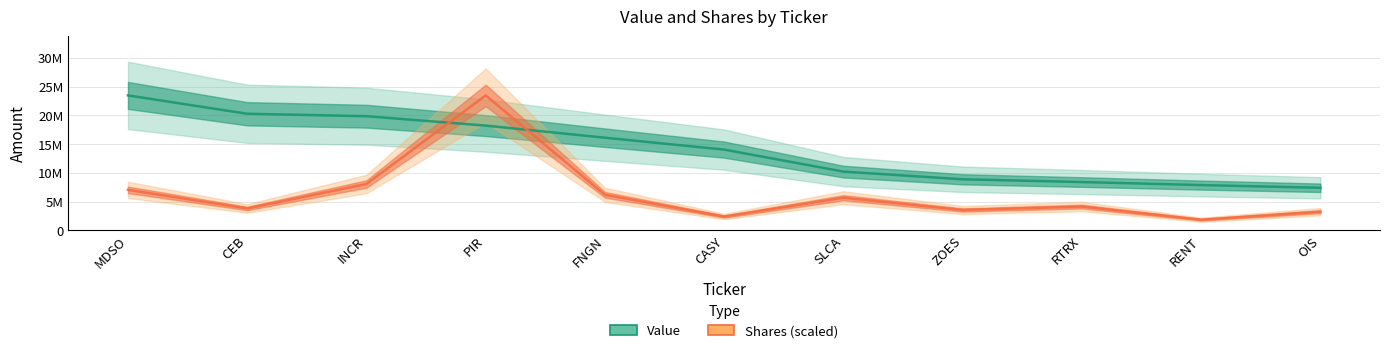

What is the label of the 2nd point from the right?

RENT